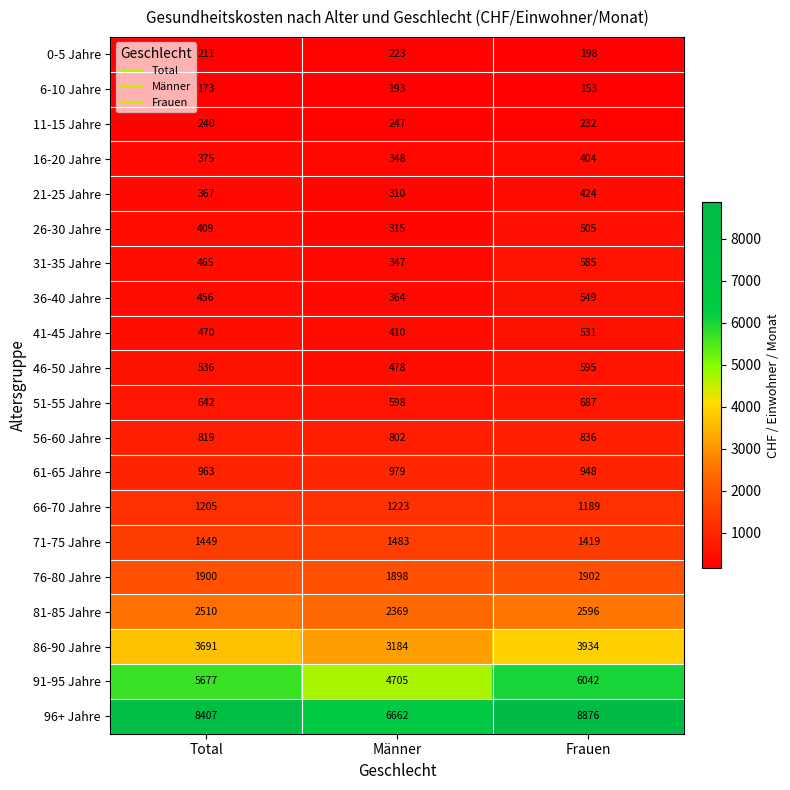

At which label does 36-40 Jahre reach its minimum?

Männer